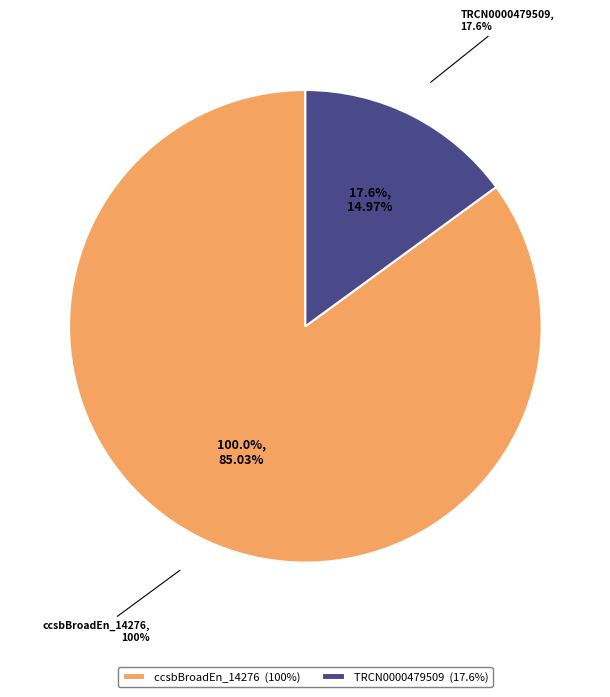

How much of the chart is everything except TRCN0000479509?

85.0%